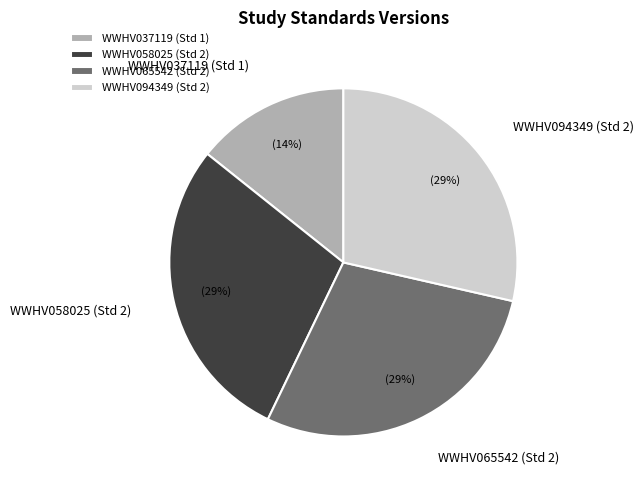

To the nearest percent, what is the combined percentage of WWHV065542 (Std 2) and WWHV058025 (Std 2)?

57%